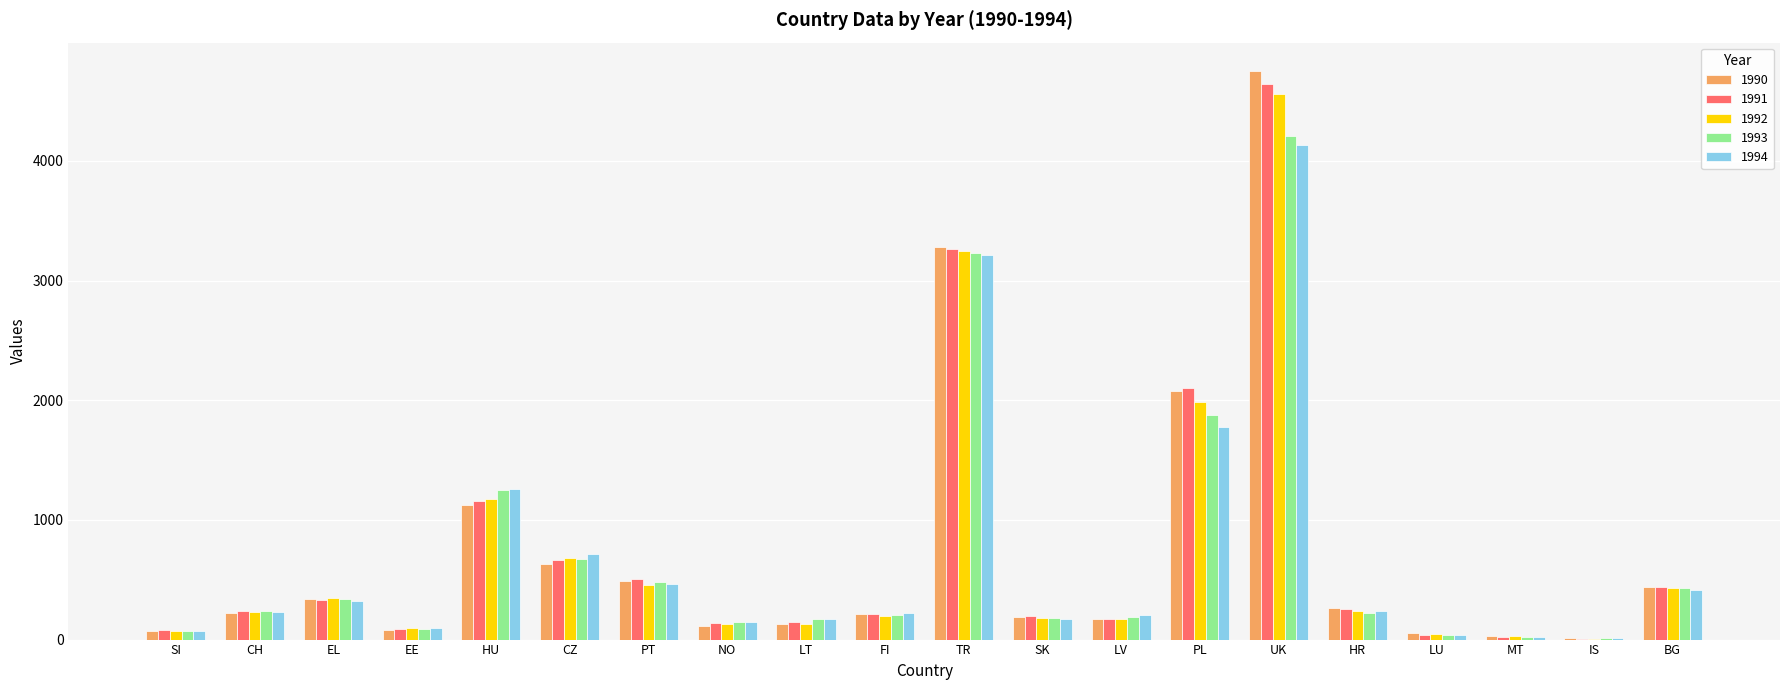

Which category has the highest value in the 1992 series?

UK